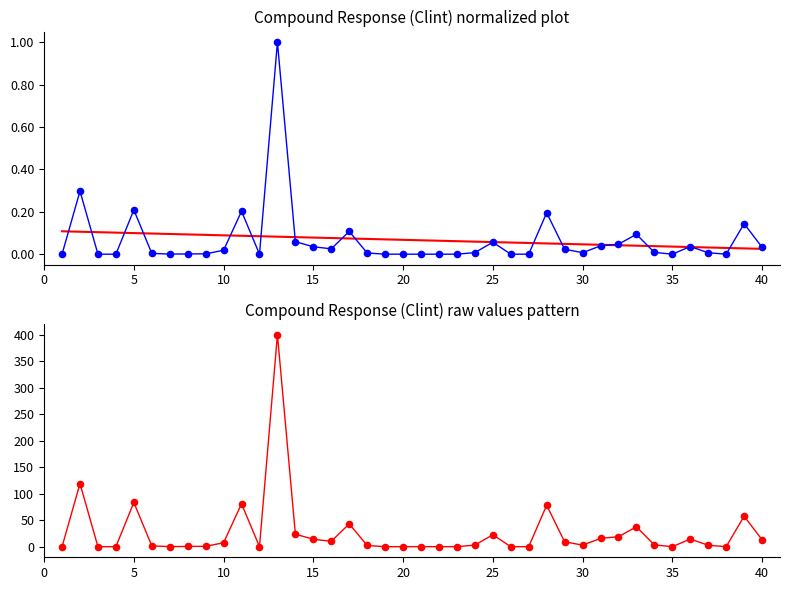

Which series contains the lowest Y value?

Response (Clint) normalized